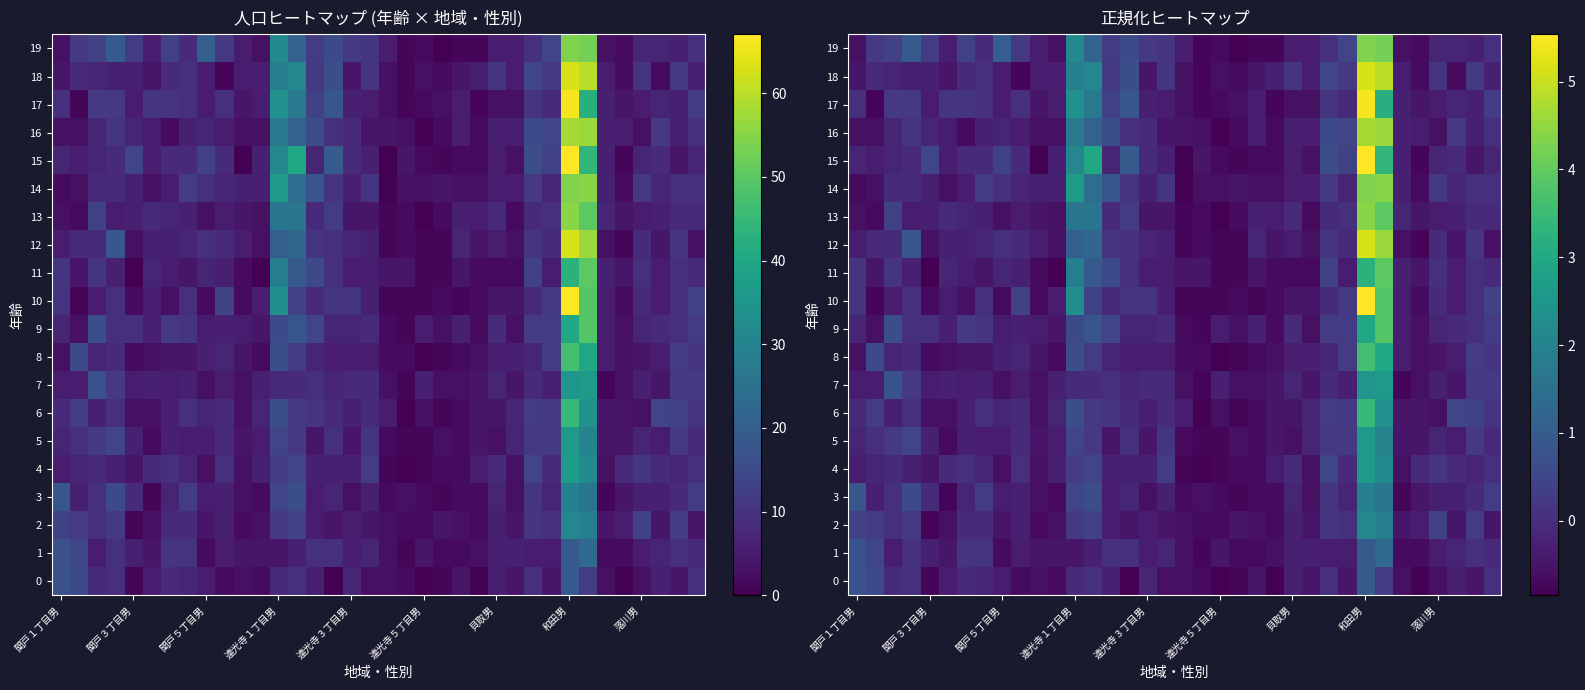

What is the lowest value of the 8 series?

-0.8